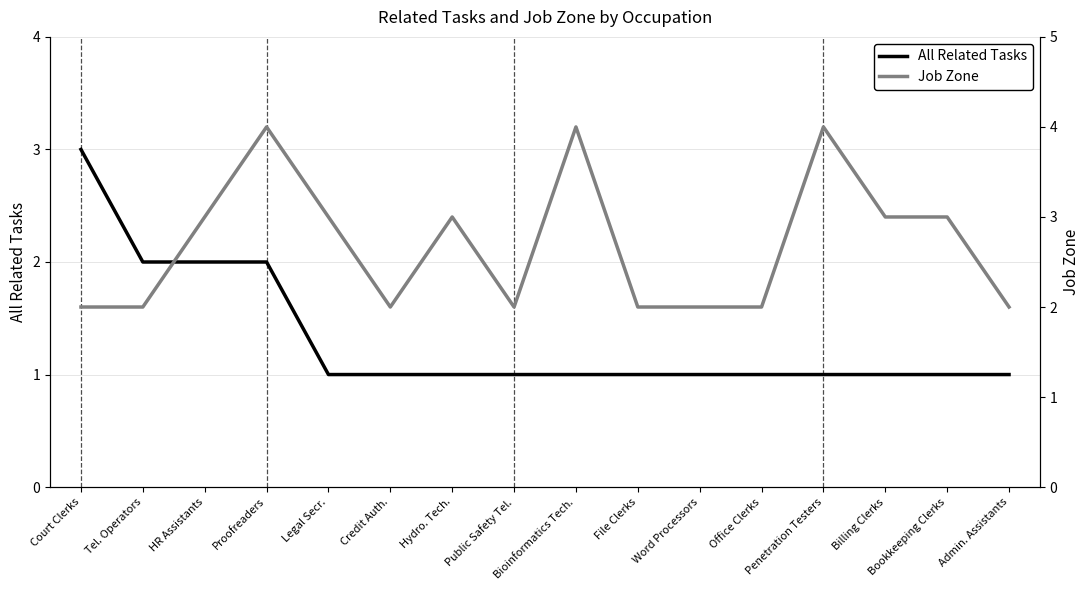

How many interior local valleys does the Job Zone series have?

2